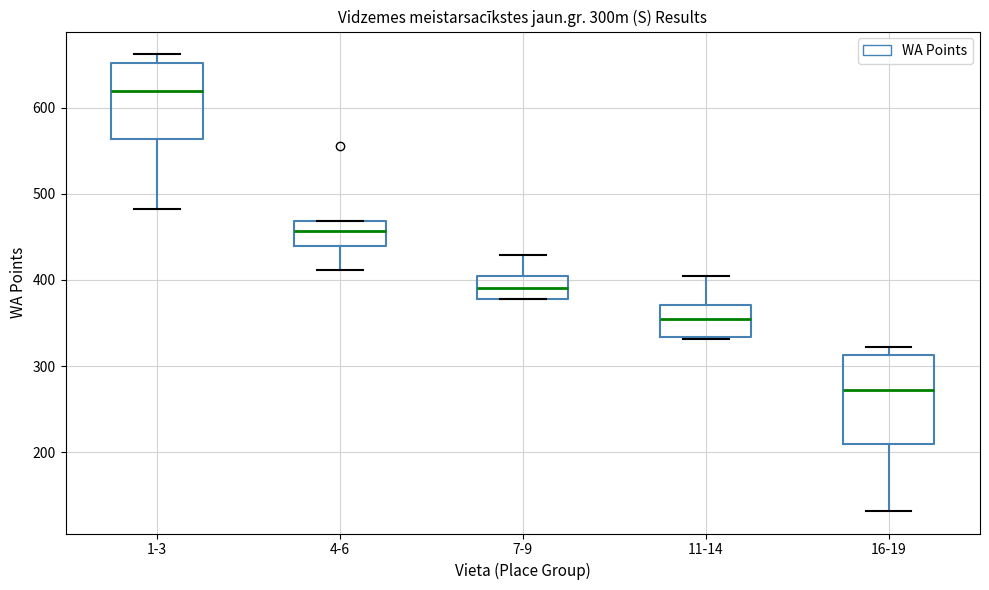

Reading left to right, transcribe this box plot: for each box, give where its median line is, the range the box spans, and where its two whiskers end, as read against the y-axis. The values are not printed on the chart, so give them approximately, as read against the axis.

1-3: median 620, box 560 to 650, whiskers 480 to 660
4-6: median 460, box 440 to 470, whiskers 410 to 470
7-9: median 390, box 380 to 410, whiskers 380 to 430
11-14: median 350, box 330 to 370, whiskers 330 to 410
16-19: median 270, box 210 to 310, whiskers 130 to 320